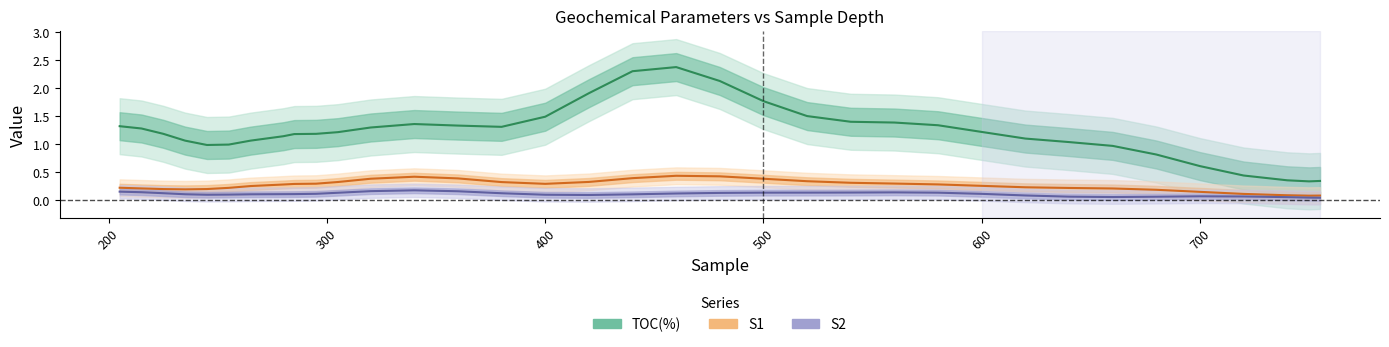

List the labels in order of S2 value, smallest first.

740, 750, 620, 660, 680, 245, 420, 235, 380, 755, 305, 640, 280, 295, 400, 540, 265, 480, 720, 215, 440, 700, 285, 520, 600, 255, 460, 560, 320, 500, 205, 580, 225, 360, 340